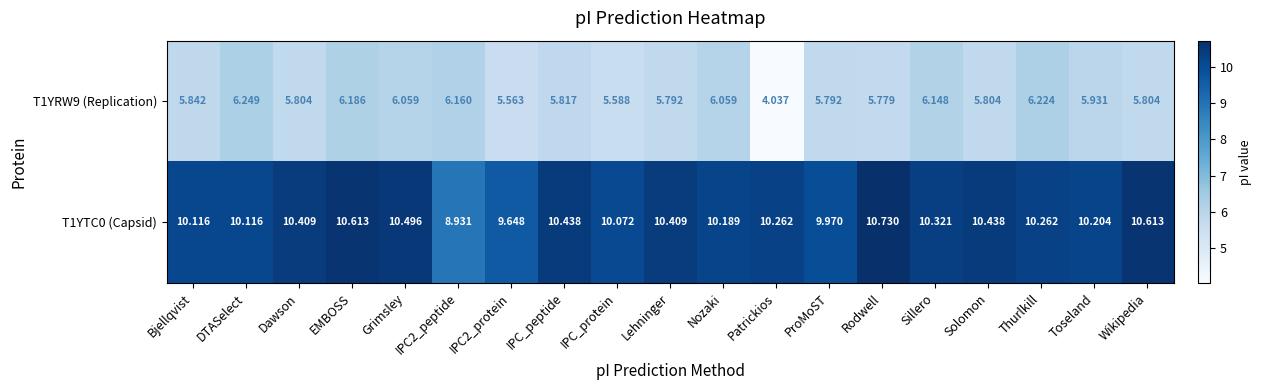

Between DTASelect and Grimsley, which series saw the biggest shift?

T1YTC0 (Capsid)